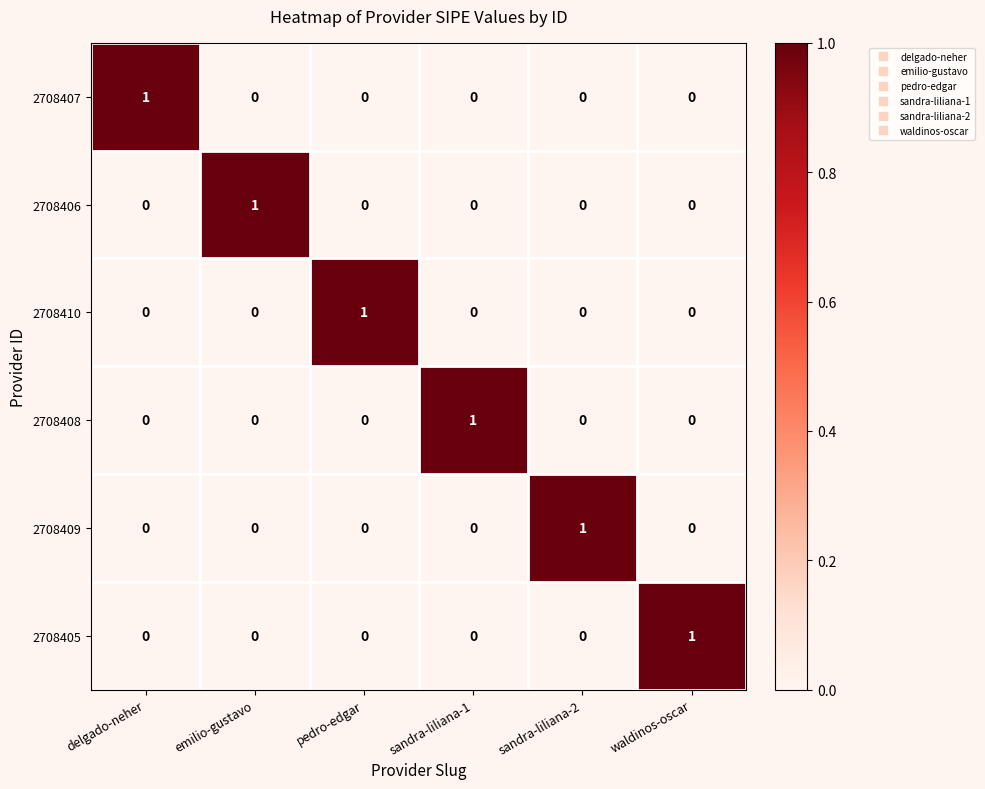

How many series are shown in this chart?

6